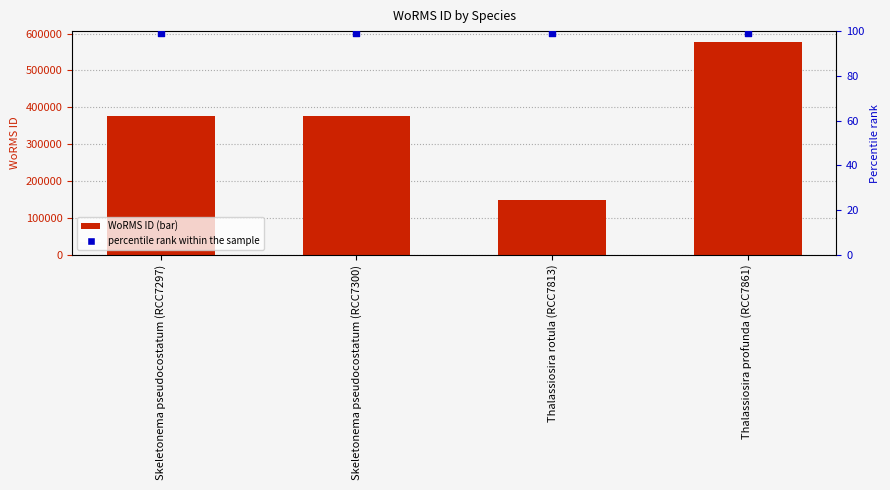

Which series has the largest total across all categories?

WoRMS ID